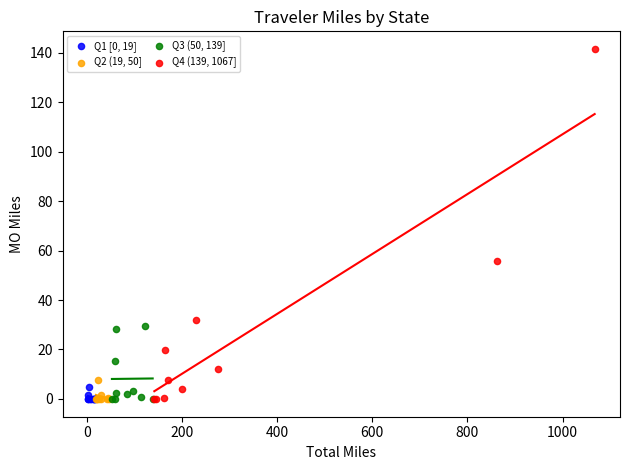

What are all the series names shown in the legend?

Q1 [0, 19], Q2 (19, 50], Q3 (50, 139], Q4 (139, 1067]